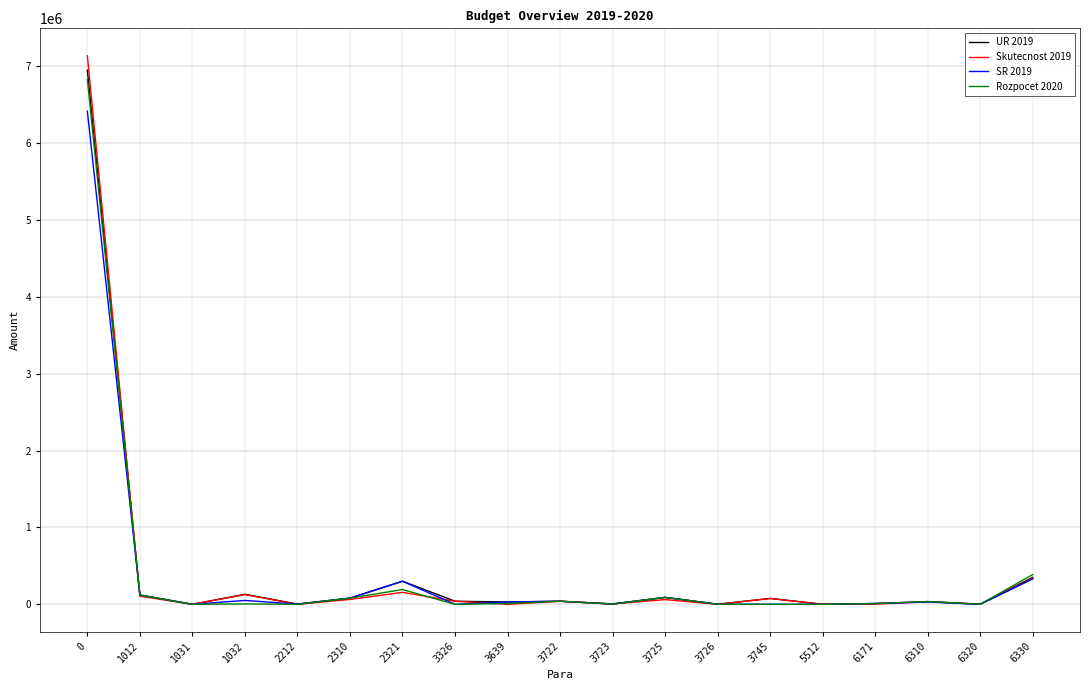

How many lines are shown in the chart?

4